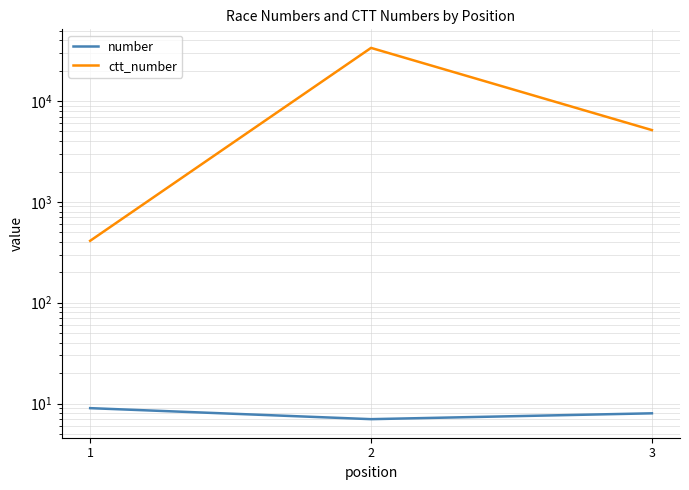

Reading right to left, extract all data points from this chart.

number: 3=8	2=7	1=9
ctt_number: 3=5149	2=33634	1=411